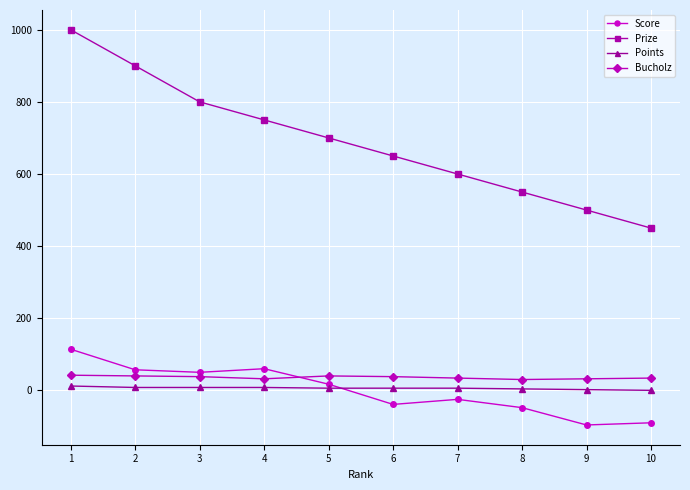

What is the value of the Prize point at the 4th from the left?

750